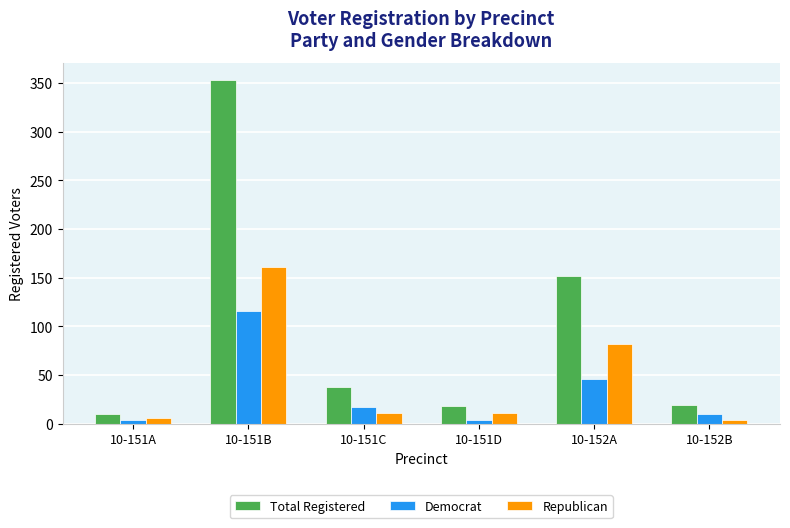

At which category is the sum across all series the highest?

10-151B